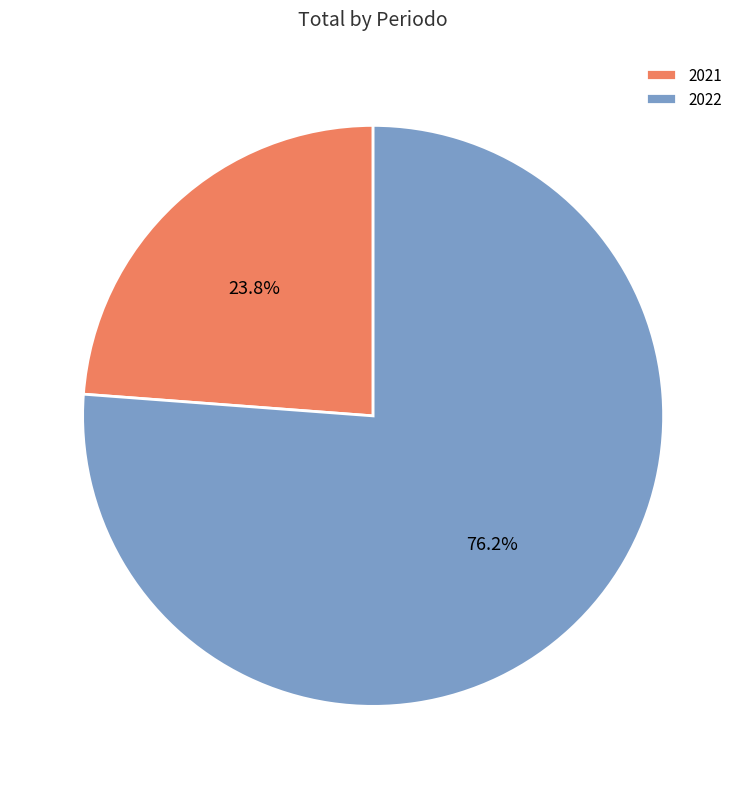

What percentage is NOT represented by 2021?

76.2%